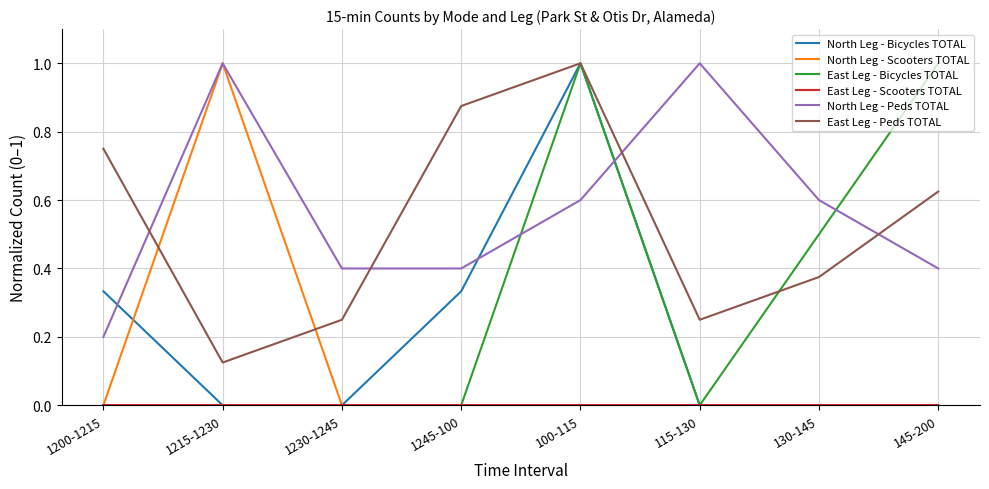

Where do North Leg - Peds TOTAL and North Leg - Bicycles TOTAL first cross each other?

1200-1215 and 1215-1230